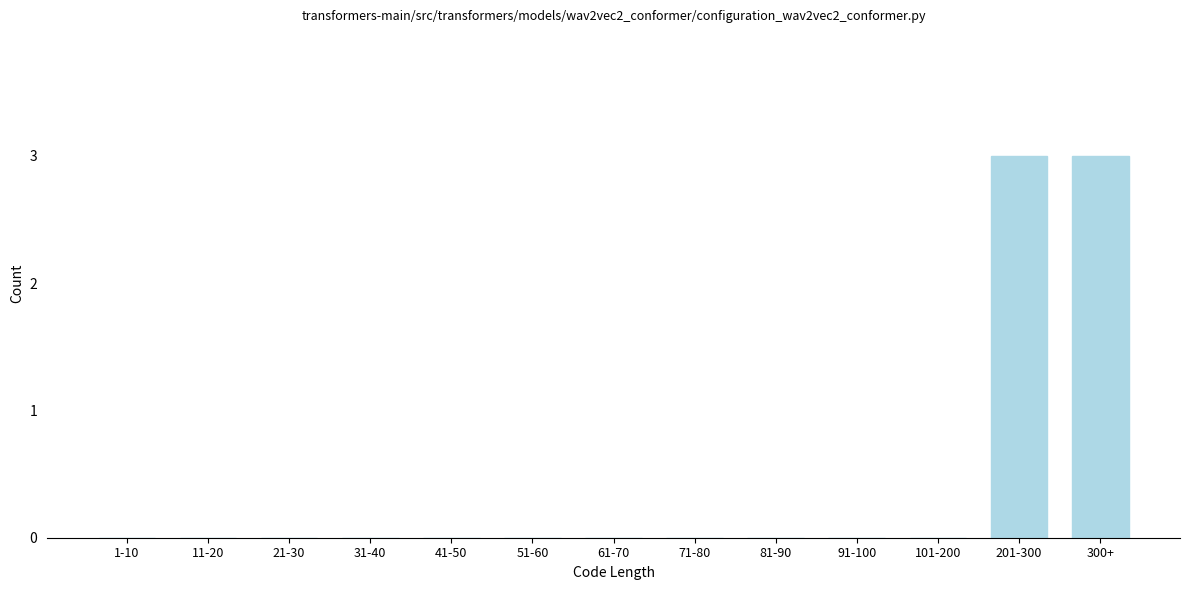

Reading left to right, extract all data points from this chart.

1-10=0	11-20=0	21-30=0	31-40=0	41-50=0	51-60=0	61-70=0	71-80=0	81-90=0	91-100=0	101-200=0	201-300=3	300+=3